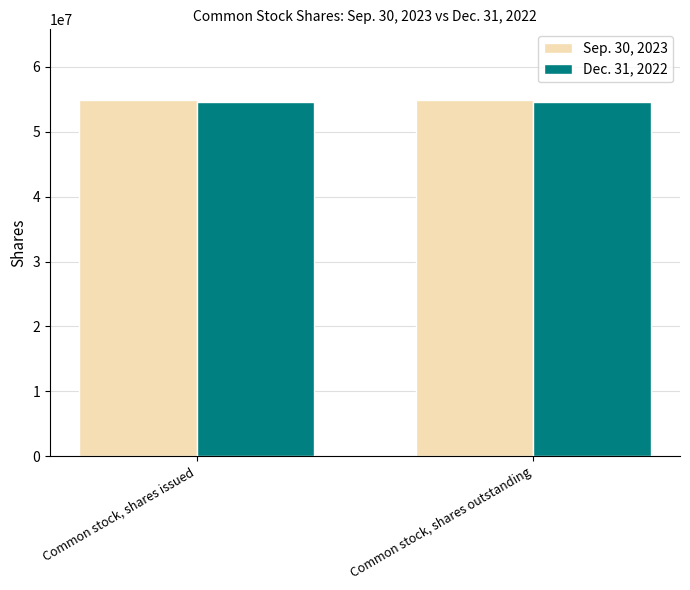

What is the label of the 1st bar from the right?

Common stock, shares outstanding